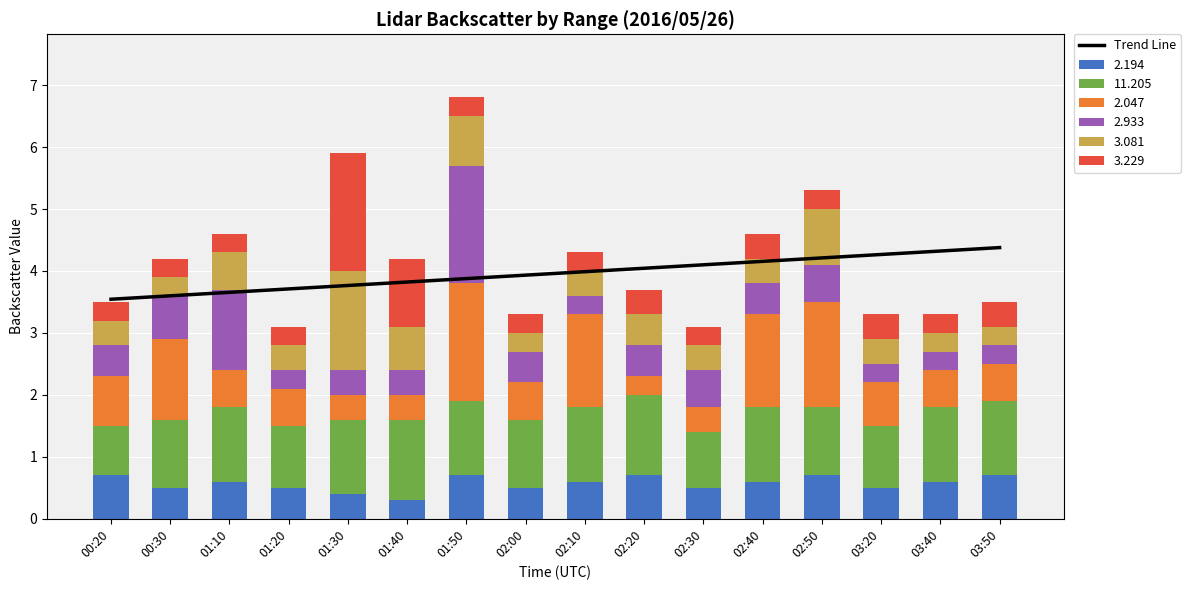

The chart shows a value of 4.2 at 02:40. True or false?

True